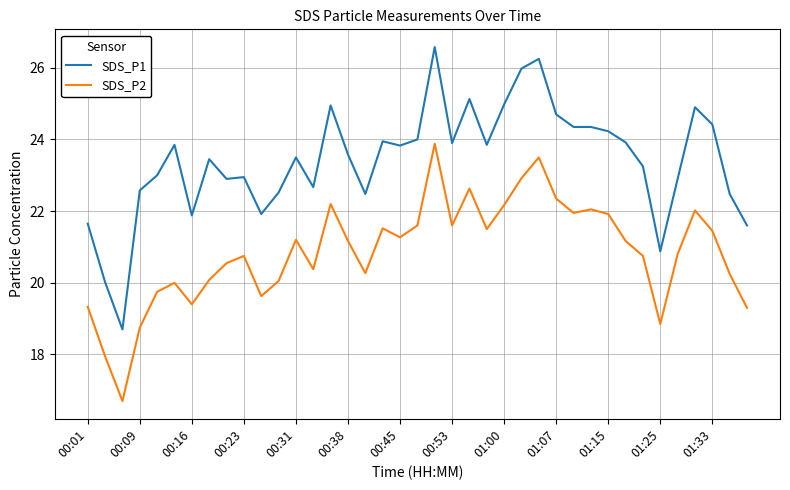

Which series has the largest total across all categories?

SDS_P1